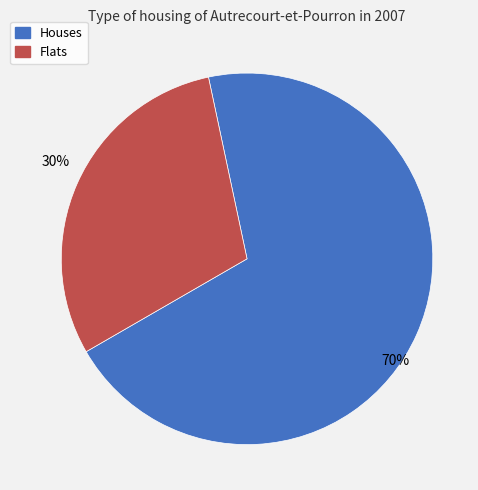

True or false: Flats accounts for 17% of the total.

False